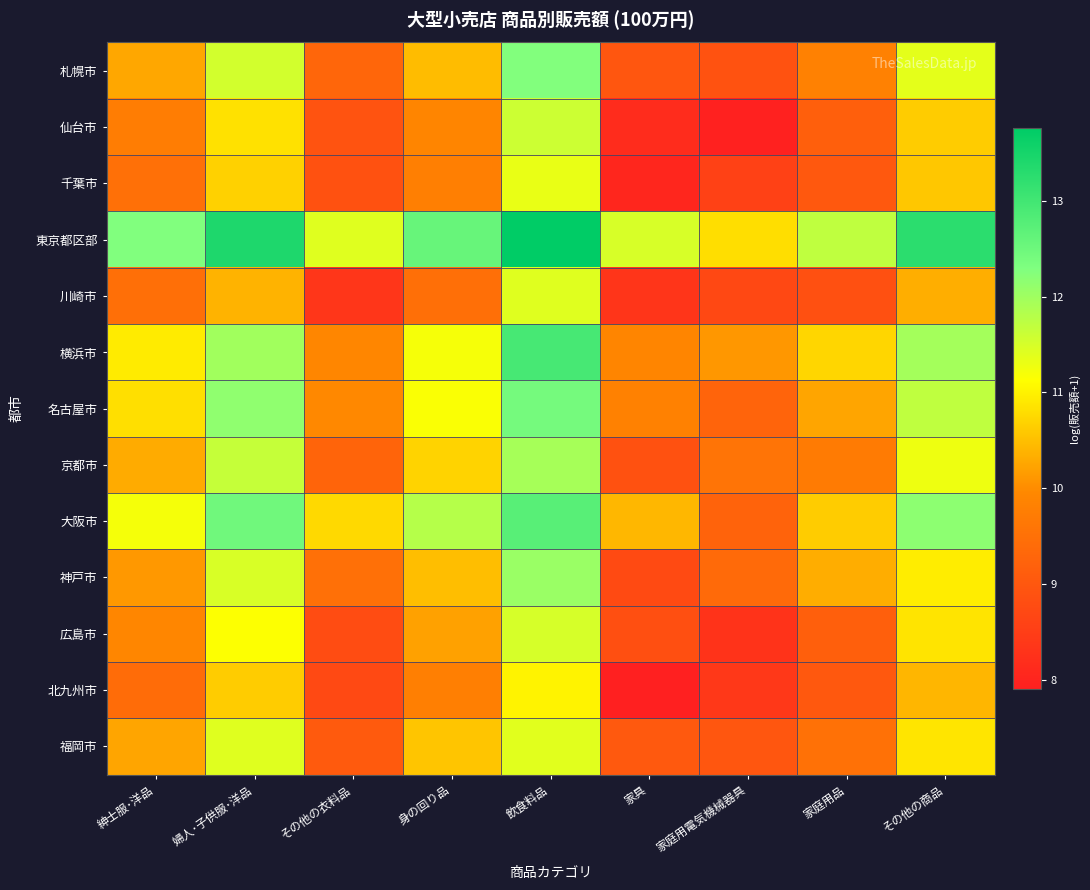

Reading left to right, list all the values displayed in this chart.

札幌市: 紳士服･洋品=10.3	婦人･子供服･洋品=11.5	その他の衣料品=9.3	身の回り品=10.5	飲食料品=12.3	家具=9.0	家庭用電気機械器具=8.9	家庭用品=9.8	その他の商品=11.4
仙台市: 紳士服･洋品=9.7	婦人･子供服･洋品=10.8	その他の衣料品=8.9	身の回り品=9.9	飲食料品=11.6	家具=8.1	家庭用電気機械器具=7.9	家庭用品=9.2	その他の商品=10.6
千葉市: 紳士服･洋品=9.5	婦人･子供服･洋品=10.7	その他の衣料品=8.9	身の回り品=9.8	飲食料品=11.3	家具=8.0	家庭用電気機械器具=8.6	家庭用品=9.0	その他の商品=10.6
東京都区部: 紳士服･洋品=12.3	婦人･子供服･洋品=13.4	その他の衣料品=11.4	身の回り品=12.6	飲食料品=13.8	家具=11.5	家庭用電気機械器具=10.8	家庭用品=11.7	その他の商品=13.3
川崎市: 紳士服･洋品=9.5	婦人･子供服･洋品=10.4	その他の衣料品=8.4	身の回り品=9.5	飲食料品=11.4	家具=8.3	家庭用電気機械器具=8.7	家庭用品=8.9	その他の商品=10.3
横浜市: 紳士服･洋品=10.9	婦人･子供服･洋品=12.0	その他の衣料品=9.9	身の回り品=11.2	飲食料品=12.9	家具=9.9	家庭用電気機械器具=10.1	家庭用品=10.7	その他の商品=12.0
名古屋市: 紳士服･洋品=10.8	婦人･子供服･洋品=12.1	その他の衣料品=10.0	身の回り品=11.2	飲食料品=12.4	家具=9.8	家庭用電気機械器具=9.3	家庭用品=10.2	その他の商品=11.7
京都市: 紳士服･洋品=10.3	婦人･子供服･洋品=11.7	その他の衣料品=9.3	身の回り品=10.7	飲食料品=11.9	家具=8.9	家庭用電気機械器具=9.6	家庭用品=9.7	その他の商品=11.3
大阪市: 紳士服･洋品=11.2	婦人･子供服･洋品=12.5	その他の衣料品=10.8	身の回り品=11.8	飲食料品=12.7	家具=10.4	家庭用電気機械器具=9.2	家庭用品=10.6	その他の商品=12.2
神戸市: 紳士服･洋品=10.1	婦人･子供服･洋品=11.5	その他の衣料品=9.5	身の回り品=10.5	飲食料品=12.0	家具=8.7	家庭用電気機械器具=9.4	家庭用品=10.3	その他の商品=11.0
広島市: 紳士服･洋品=9.9	婦人･子供服･洋品=11.1	その他の衣料品=8.8	身の回り品=10.2	飲食料品=11.5	家具=8.8	家庭用電気機械器具=8.3	家庭用品=9.2	その他の商品=10.9
北九州市: 紳士服･洋品=9.4	婦人･子供服･洋品=10.6	その他の衣料品=8.7	身の回り品=9.8	飲食料品=11.0	家具=7.9	家庭用電気機械器具=8.4	家庭用品=9.0	その他の商品=10.4
福岡市: 紳士服･洋品=10.2	婦人･子供服･洋品=11.4	その他の衣料品=9.1	身の回り品=10.6	飲食料品=11.4	家具=9.0	家庭用電気機械器具=9.0	家庭用品=9.5	その他の商品=10.9